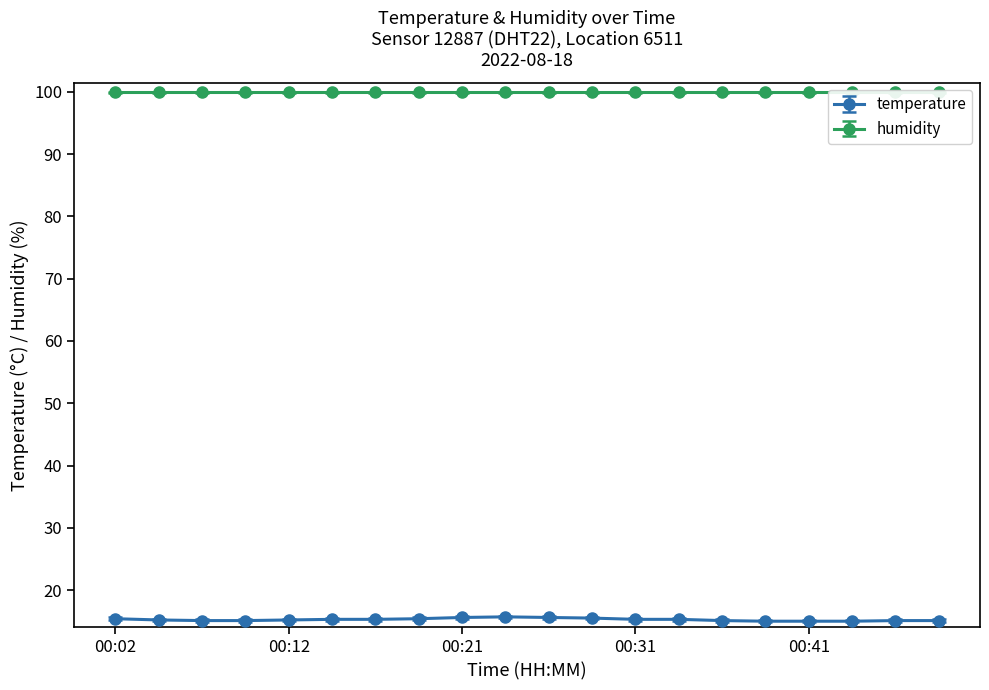

Does the chart display data point markers on the line(s)?

Yes